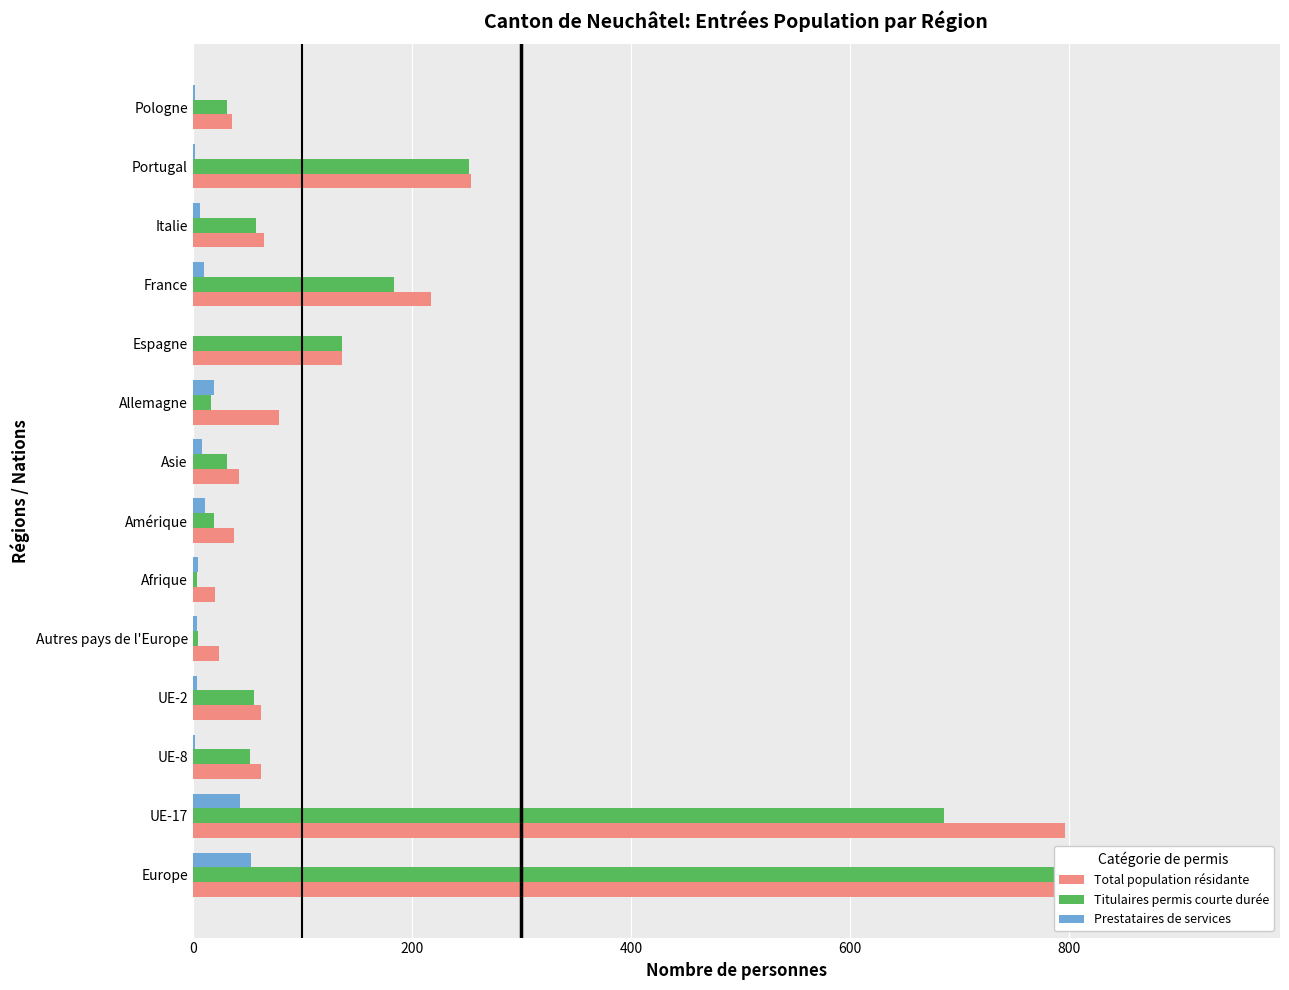

Which series has the largest total across all categories?

Total population résidante